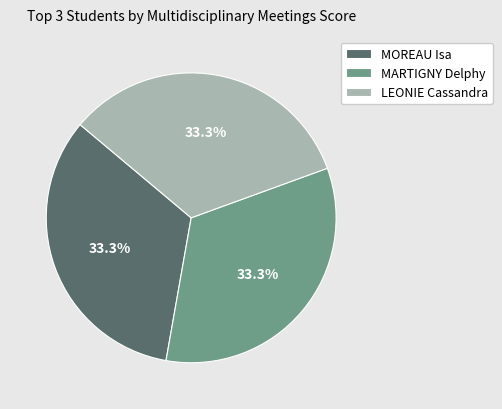

Does LEONIE Cassandra represent more than half of the total?

No